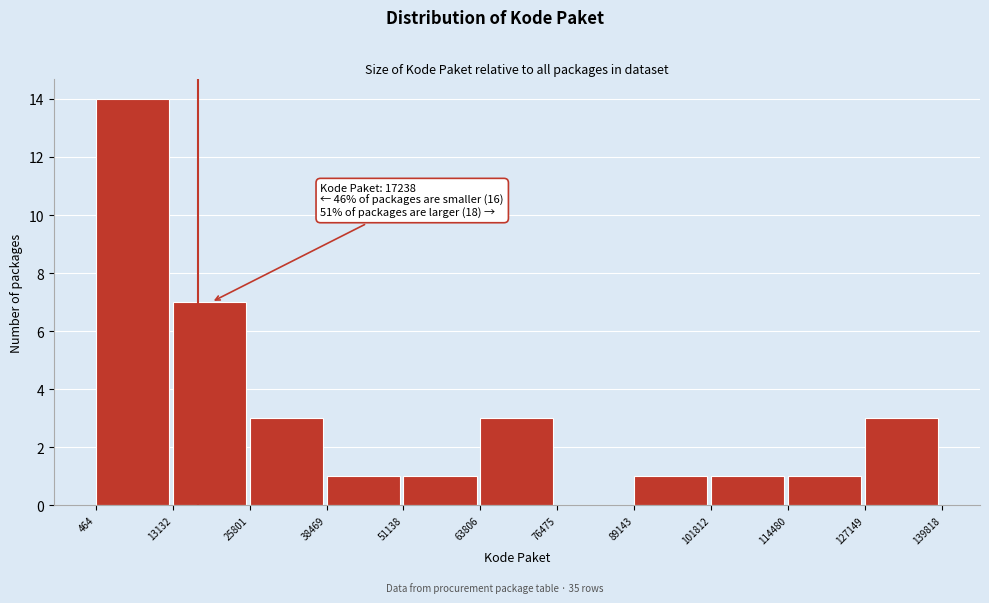

Which range on the x-axis has the tallest bar?

464 to 13132